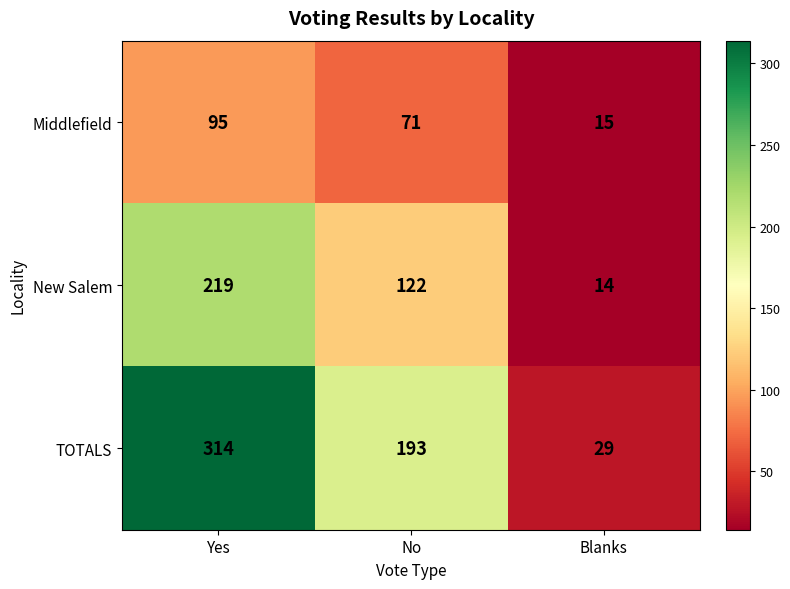

What value does the New Salem series have at No, to the nearest 5?

120